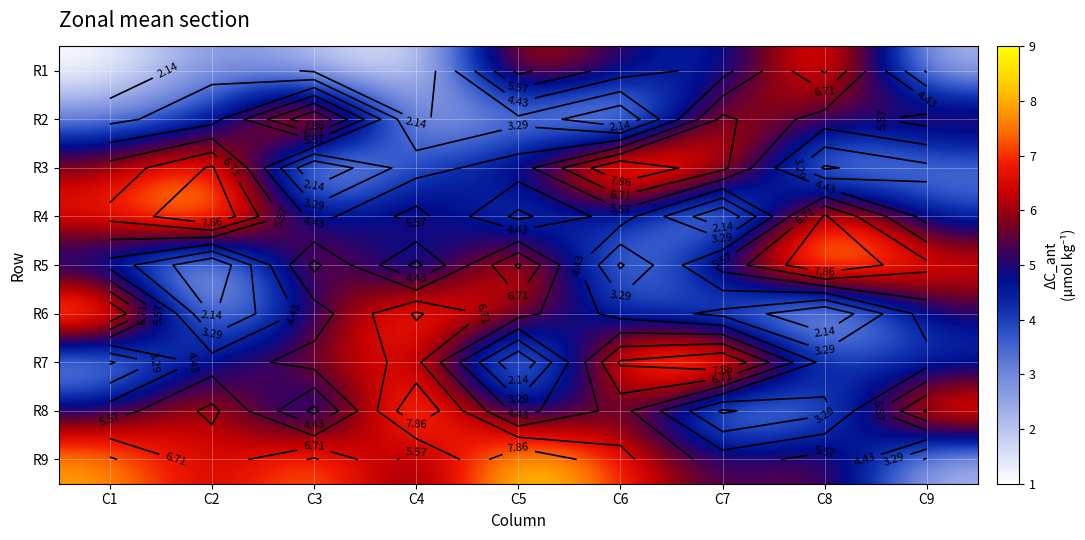

At how many categories does at least one series exceed 2?

9